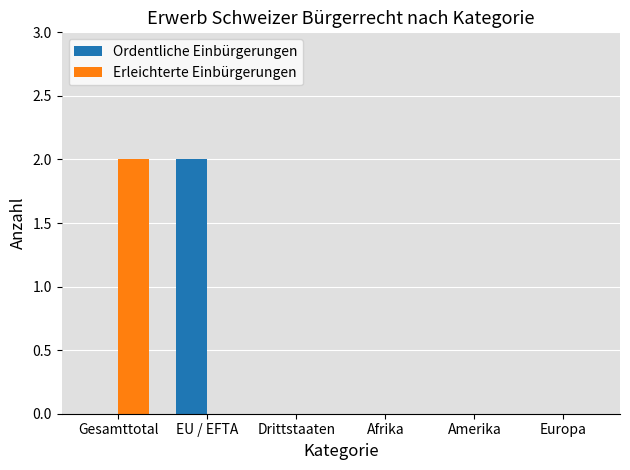

Between EU / EFTA and Amerika, which series saw the biggest shift?

Ordentliche Einbürgerungen